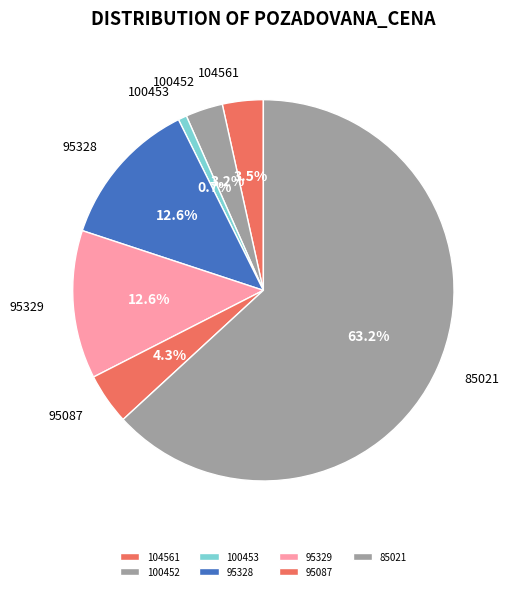

To the nearest percent, what is the difference between the largest and smallest slice percentages?

62%